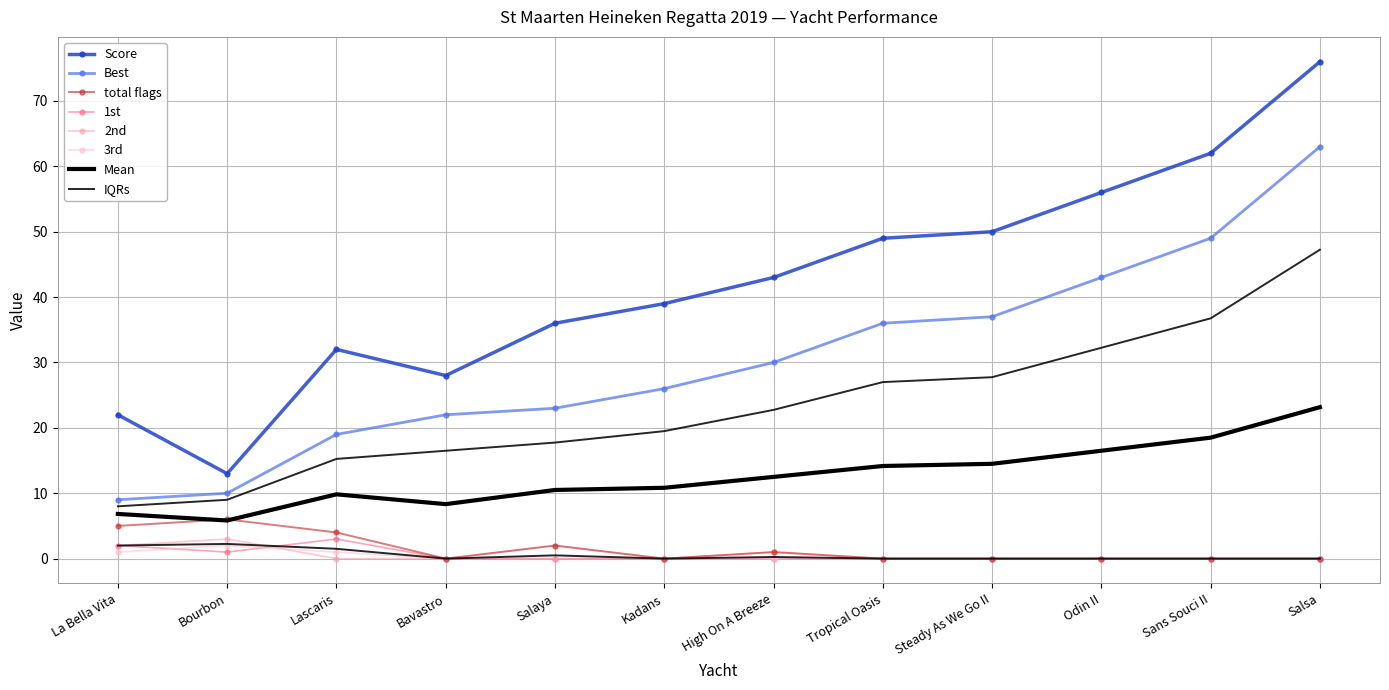

Is the value of 1st at Bourbon greater than the value of 3rd at Kadans?

Yes